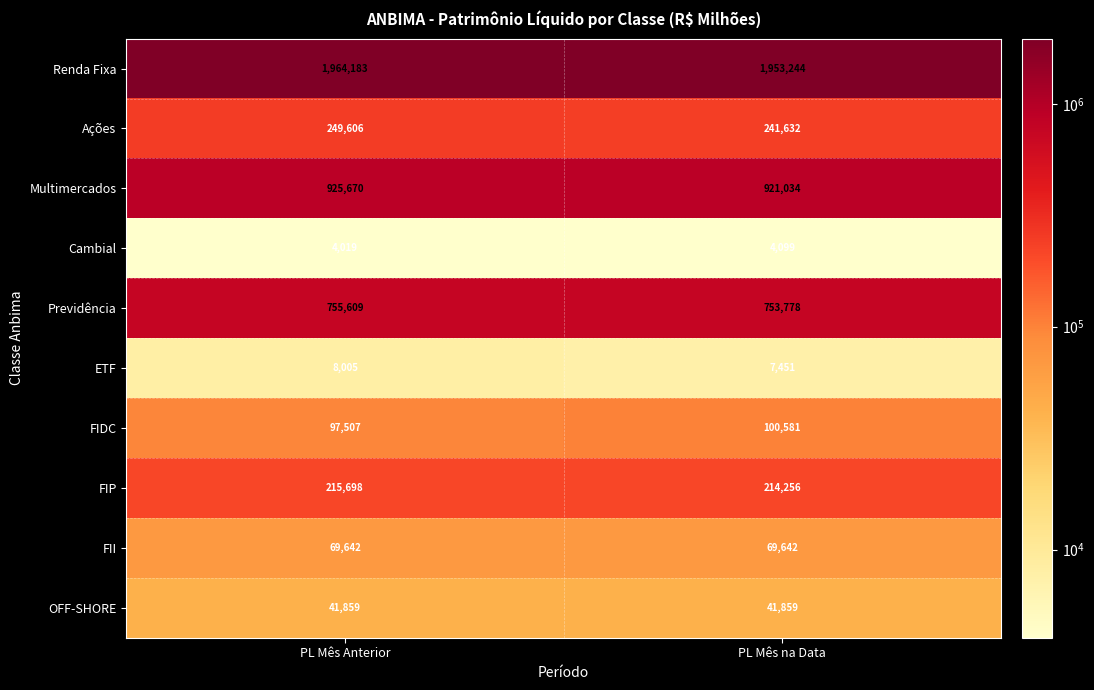

Between PL Mês Anterior and PL Mês na Data, which series saw the biggest shift?

Renda Fixa